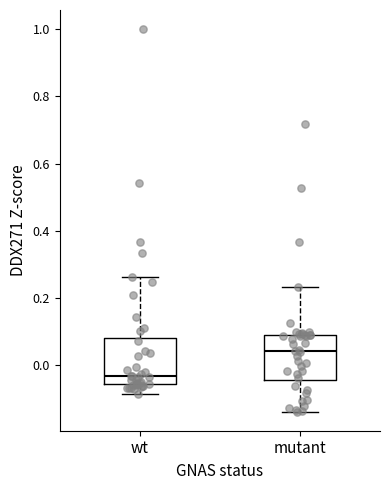

Where is the lower edge of the box for mutant on the y-axis? The values are not printed on the chart, so give them approximately, as read against the axis.

-0.04